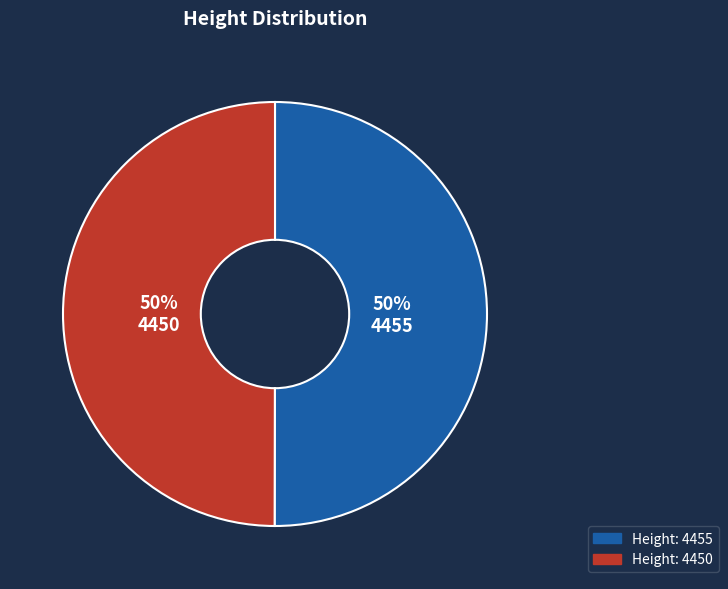

To the nearest percent, what is the average slice percentage?

50%